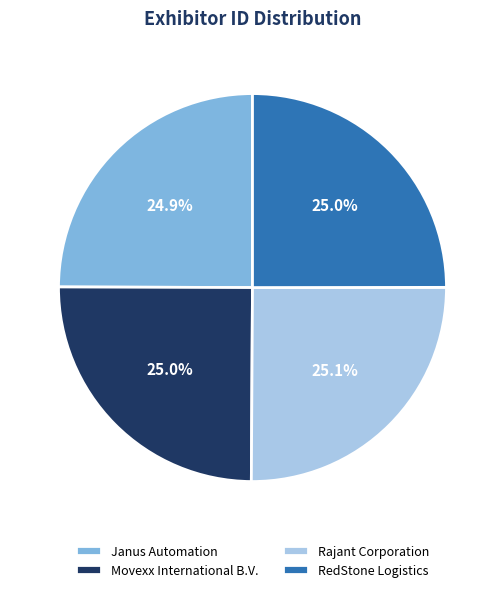

How many segments does this pie chart have?

4